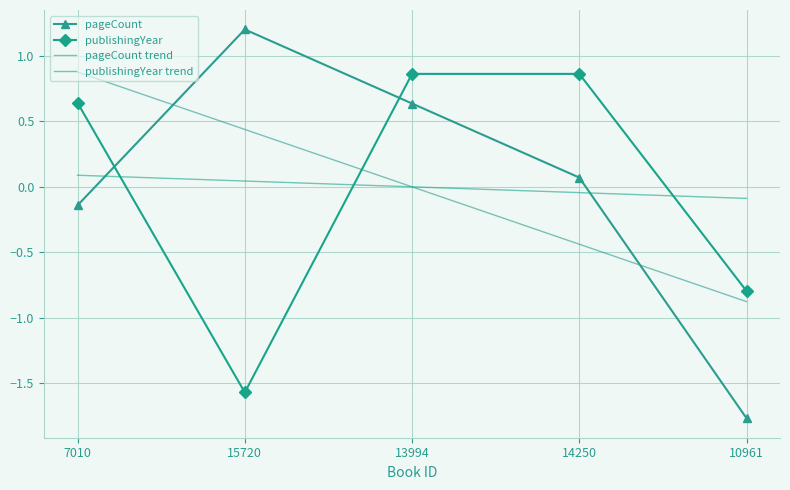

Which category has the lowest value in the pageCount trend series?

10961